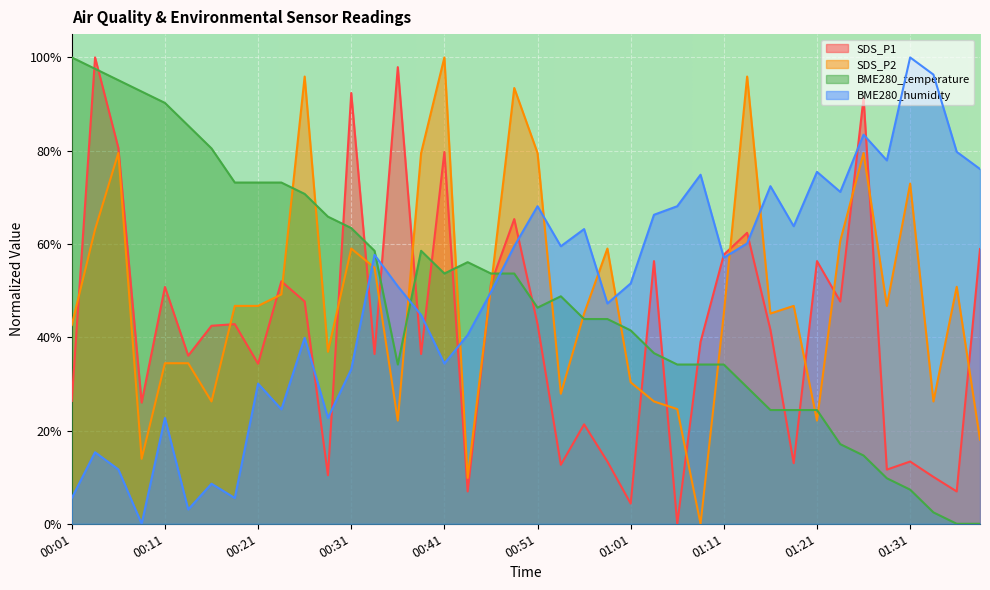

The BME280_temperature series shows 14.7 at 01:29. True or false?

False